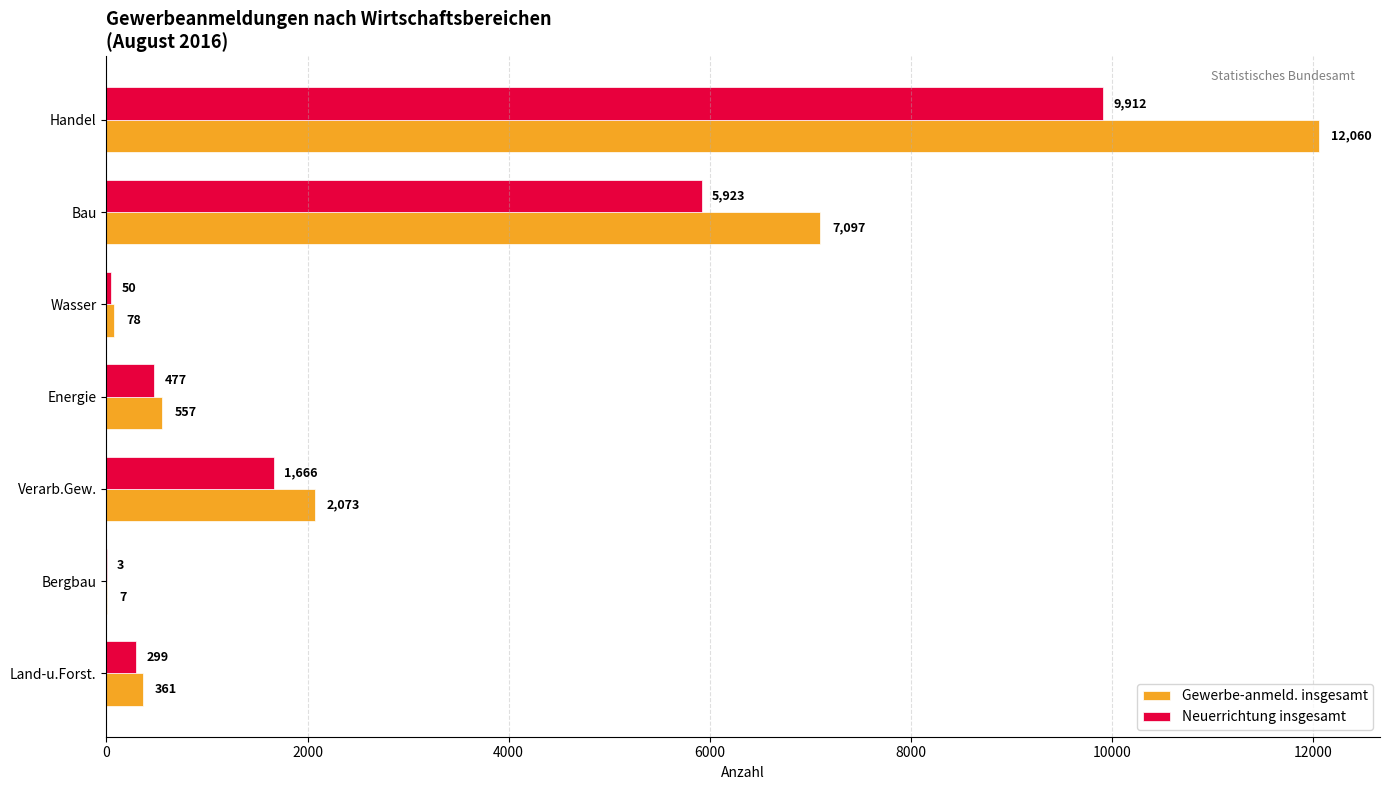

At which category is the sum across all series the highest?

Handel